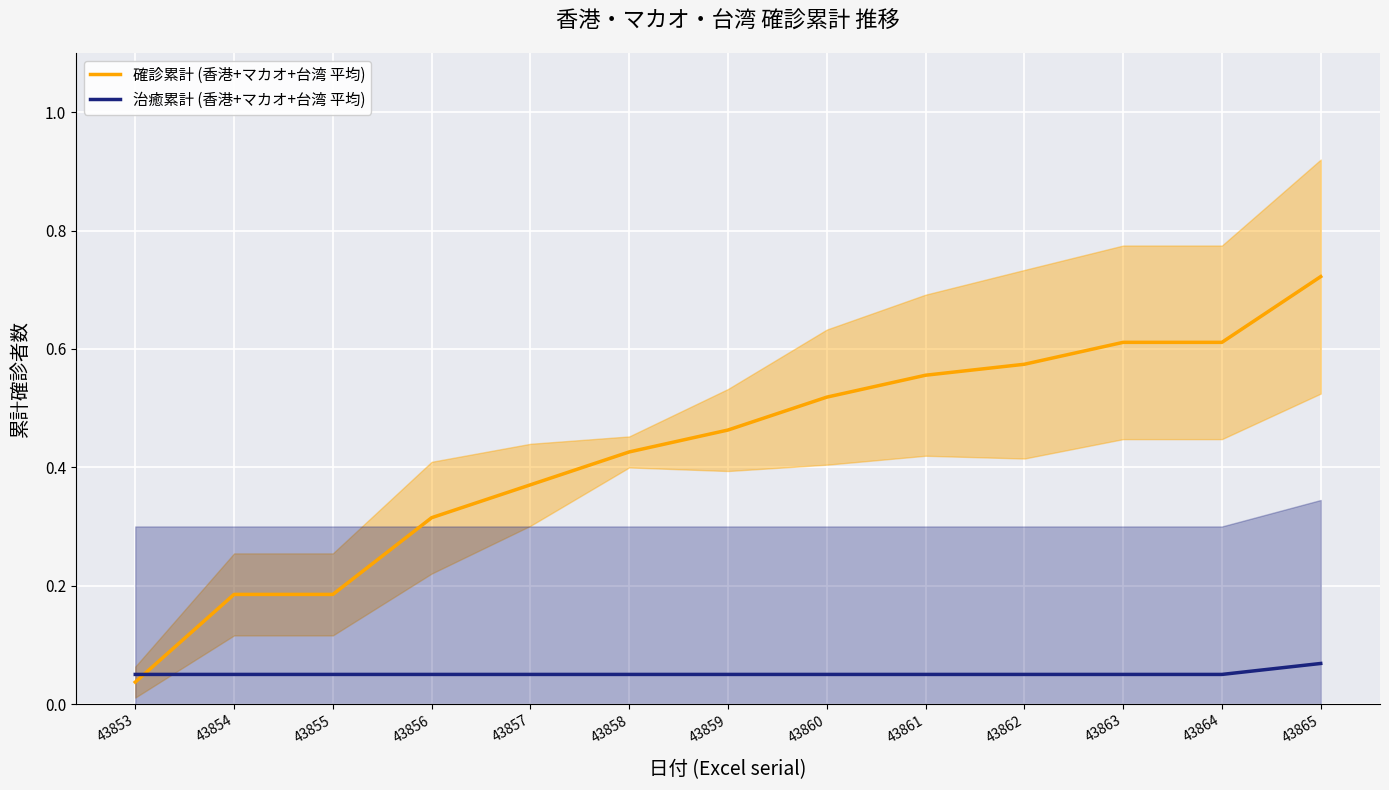

Is this an area chart (filled region under the line)?

No